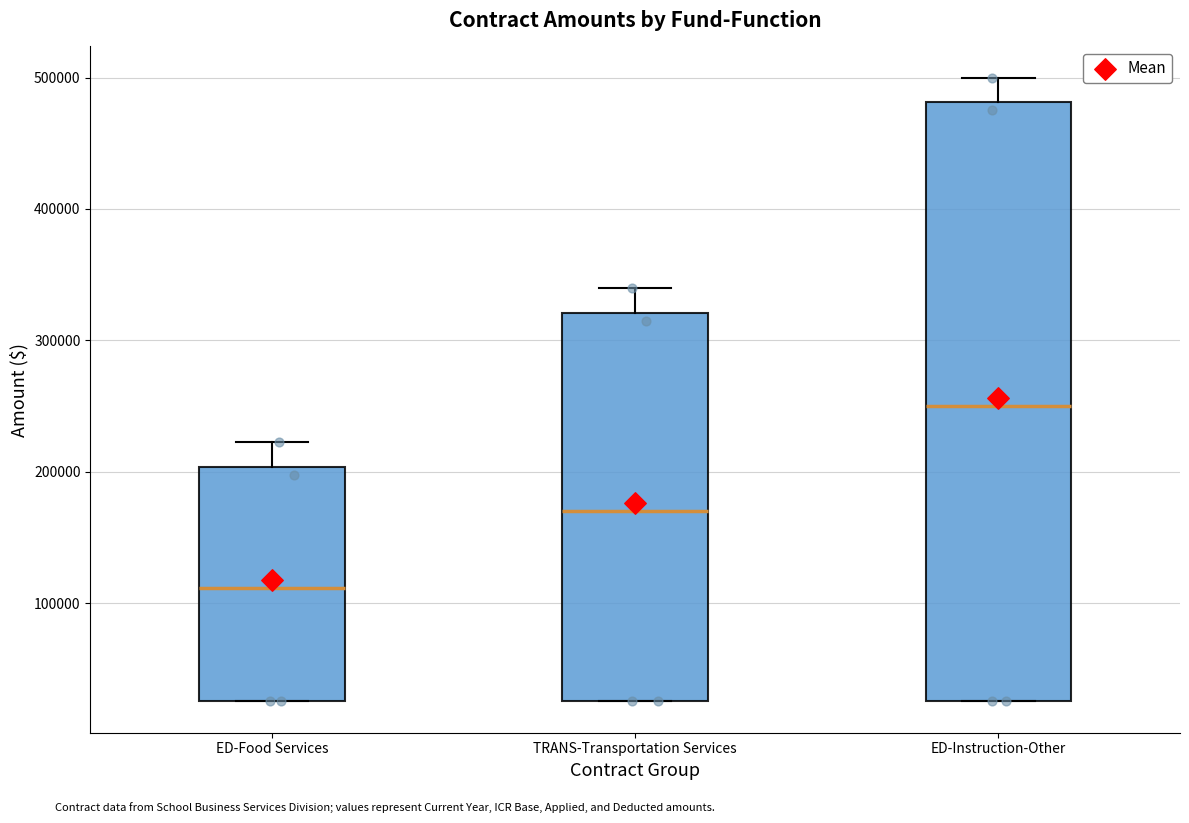

Reading left to right, read every box against the y-axis: the position of its median line, the range the box covers, and the ends of its whiskers. The values are not printed on the chart, so give them approximately, as read against the axis.

ED-Food Services: median 110000, box 30000 to 200000, whiskers 30000 to 220000
TRANS-Transportation Services: median 170000, box 30000 to 320000, whiskers 30000 to 340000
ED-Instruction-Other: median 250000, box 30000 to 480000, whiskers 30000 to 500000